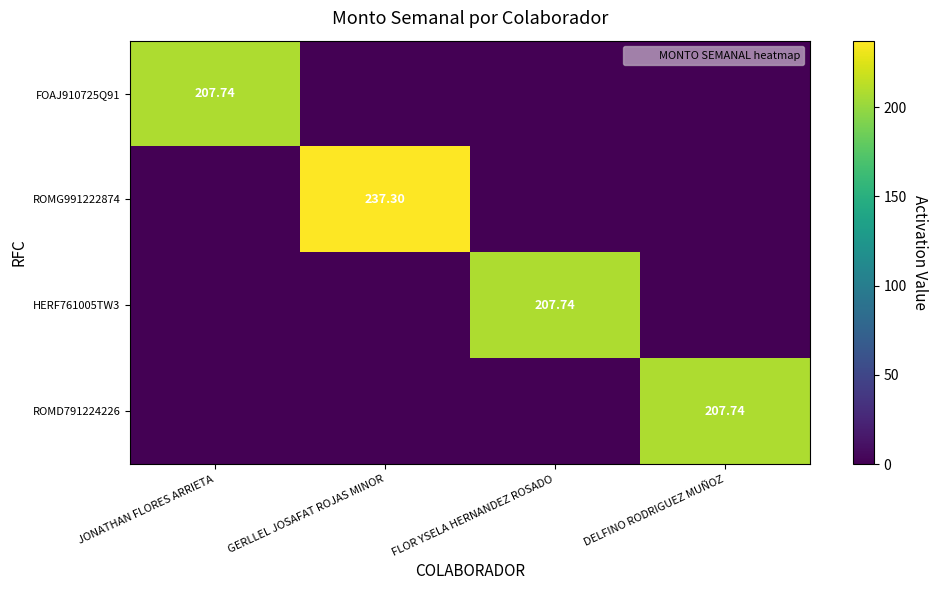

Which category has the lowest value in the ROMD791224226 series?

JONATHAN FLORES ARRIETA